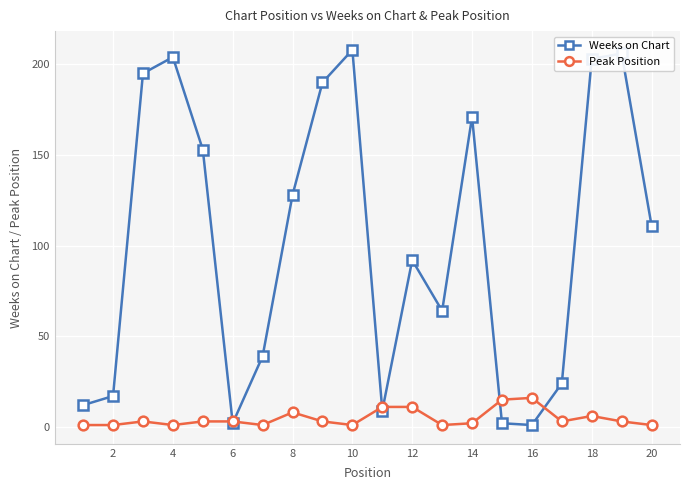

Which series has the largest total across all categories?

Weeks on Chart